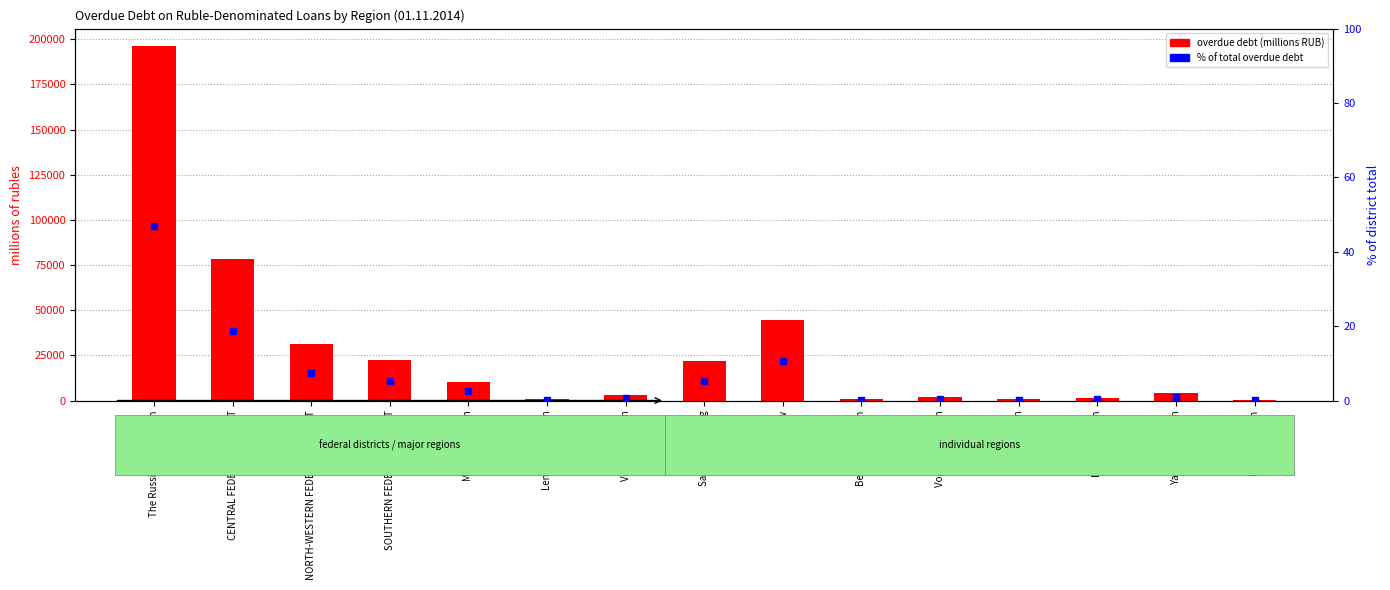

Which series has the largest total across all categories?

wholesale and retail trade